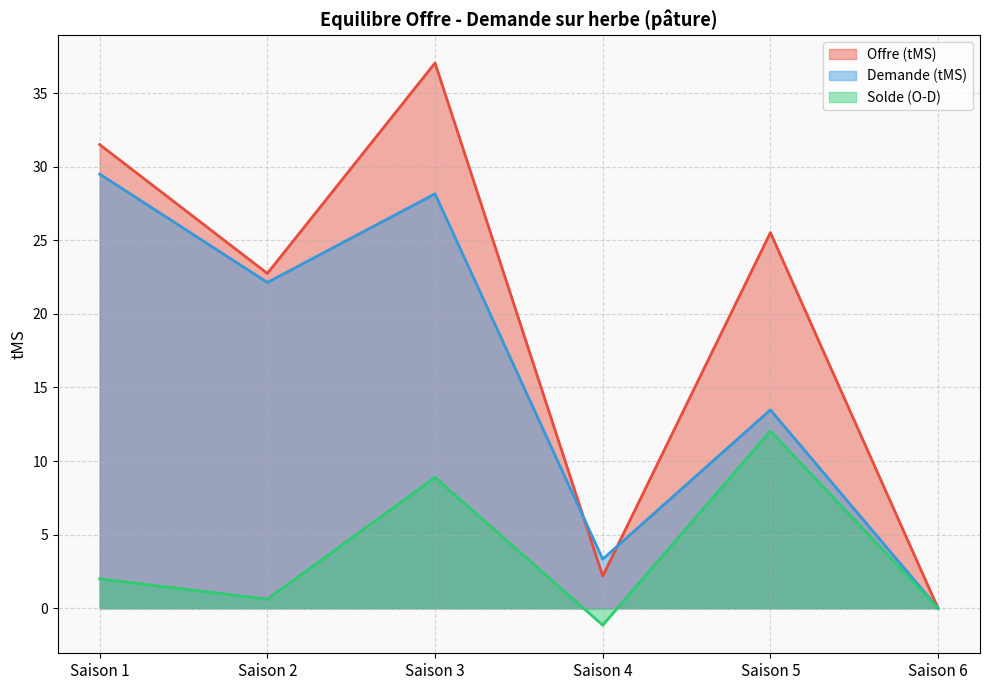

How many data points does each series have?

6